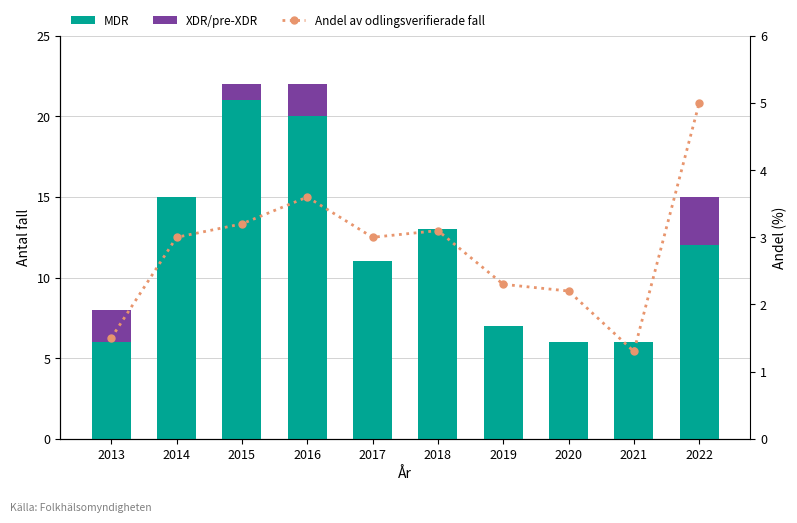

The Andel av odlingsverifierade fall series shows 1.3 at 2021. True or false?

True